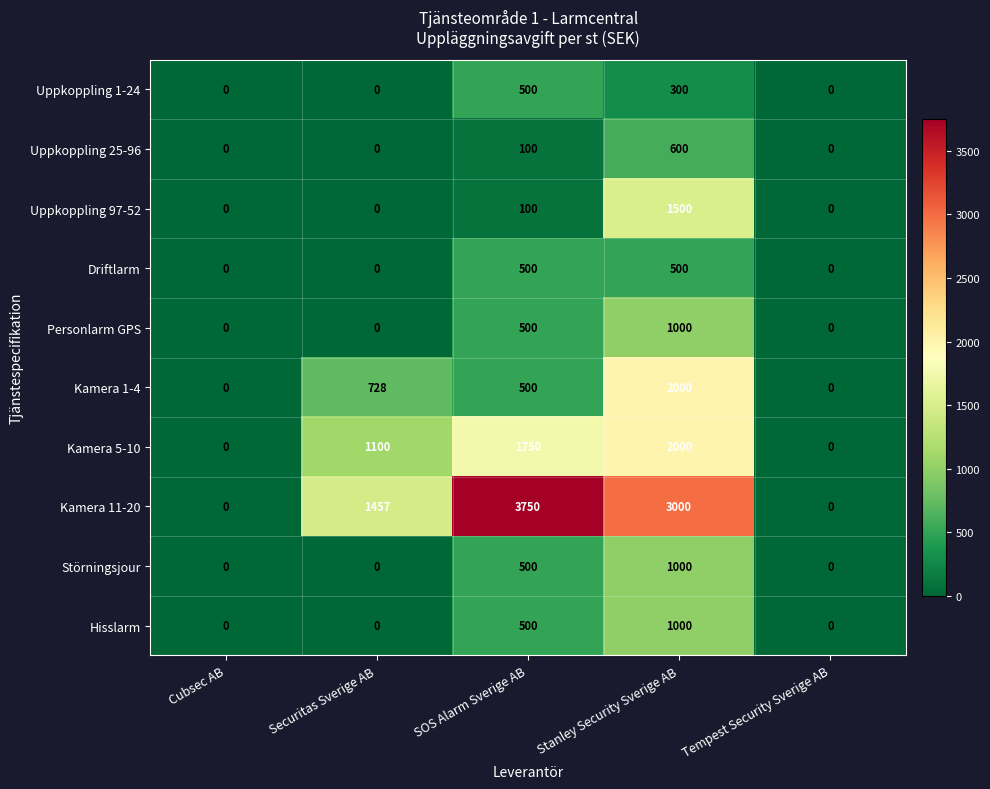

Which category has the highest value across all series?

SOS Alarm Sverige AB